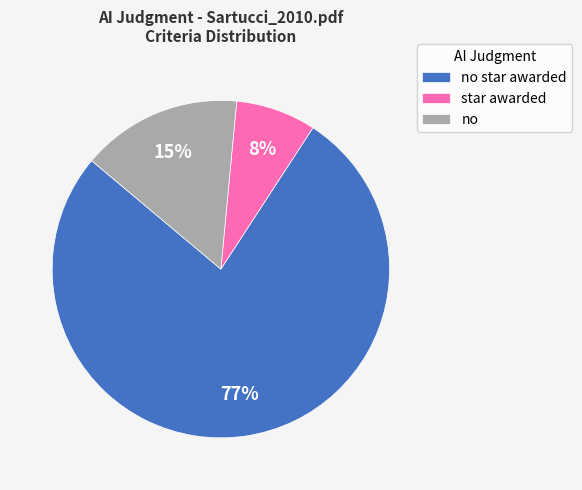

Does star awarded represent more than half of the total?

No